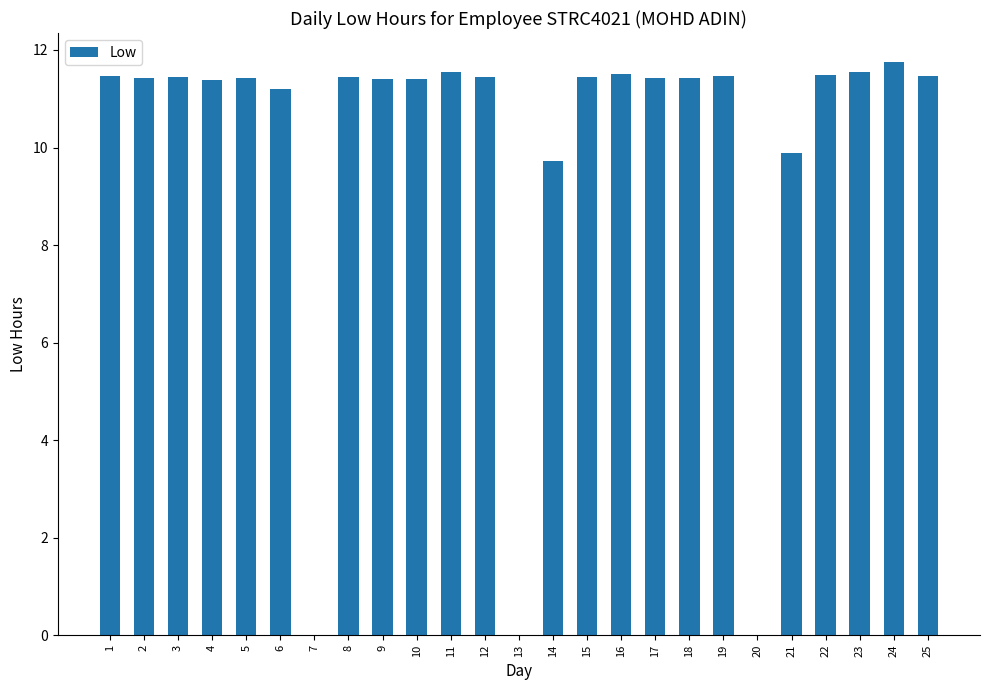

What is the approximate value at 23?

11.6